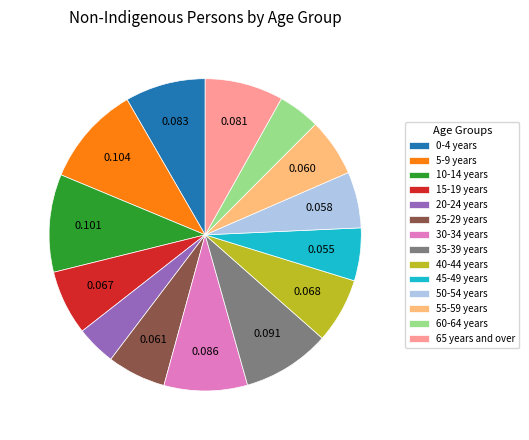

Combined, do 25-29 years and 10-14 years account for over 50%?

No